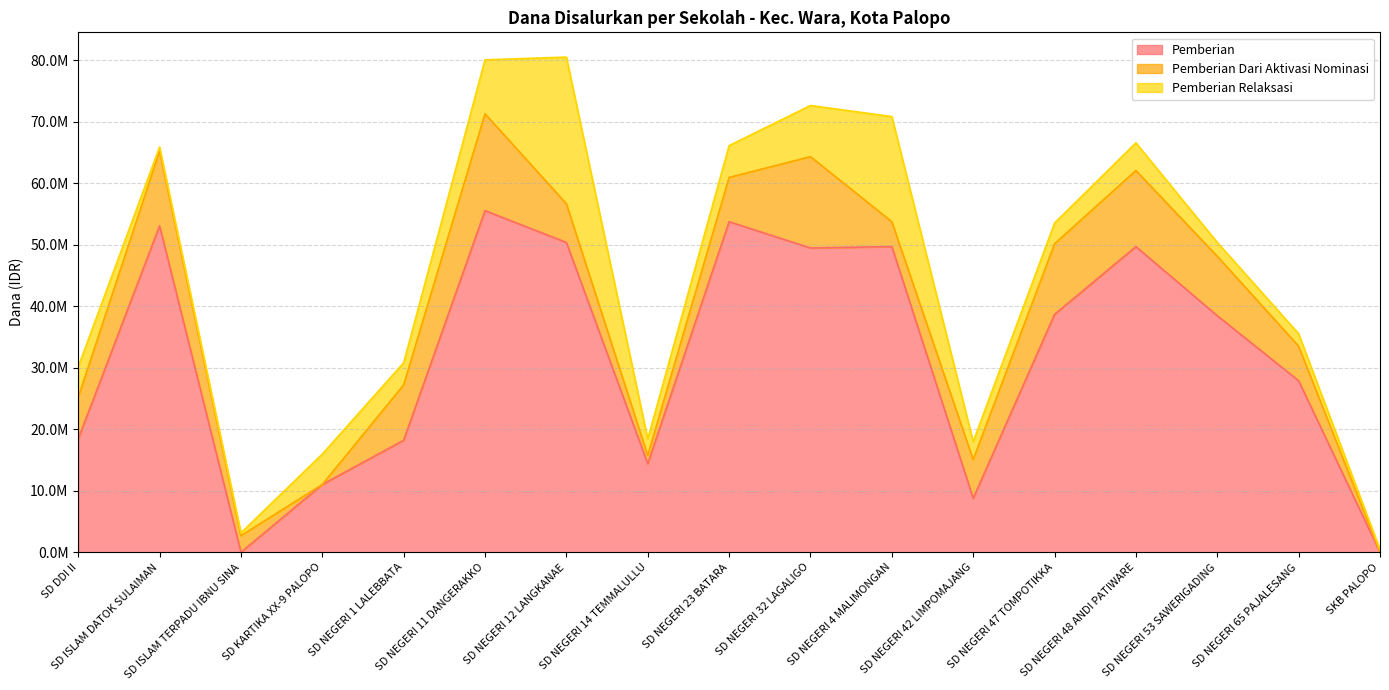

Which label corresponds to the smallest value in the chart?

SD ISLAM TERPADU IBNU SINA